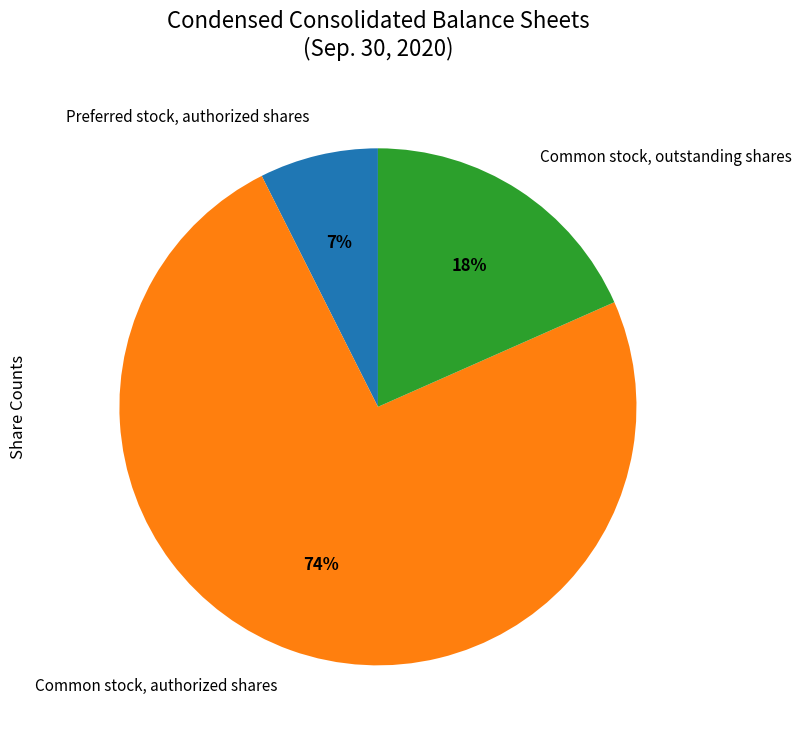

Which slice is the largest?

Common stock, authorized shares